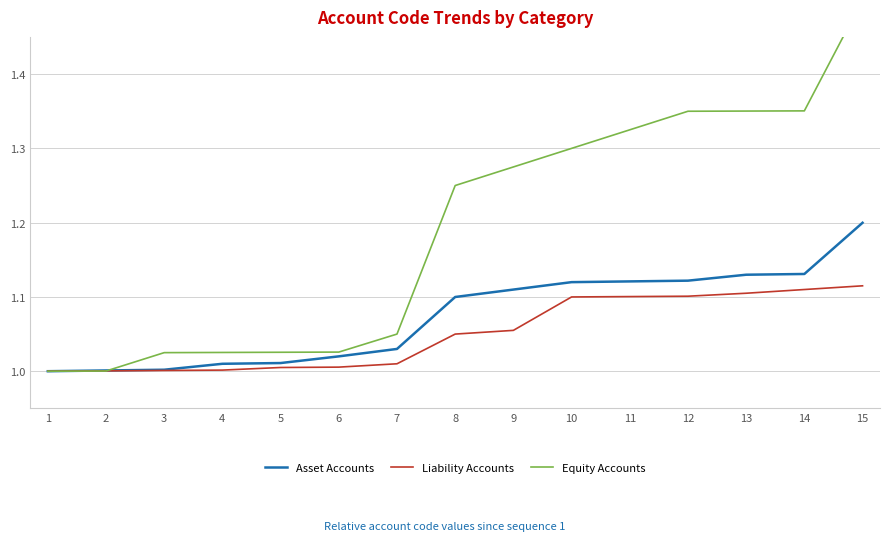

What is the total value across all series at 11?

3.5